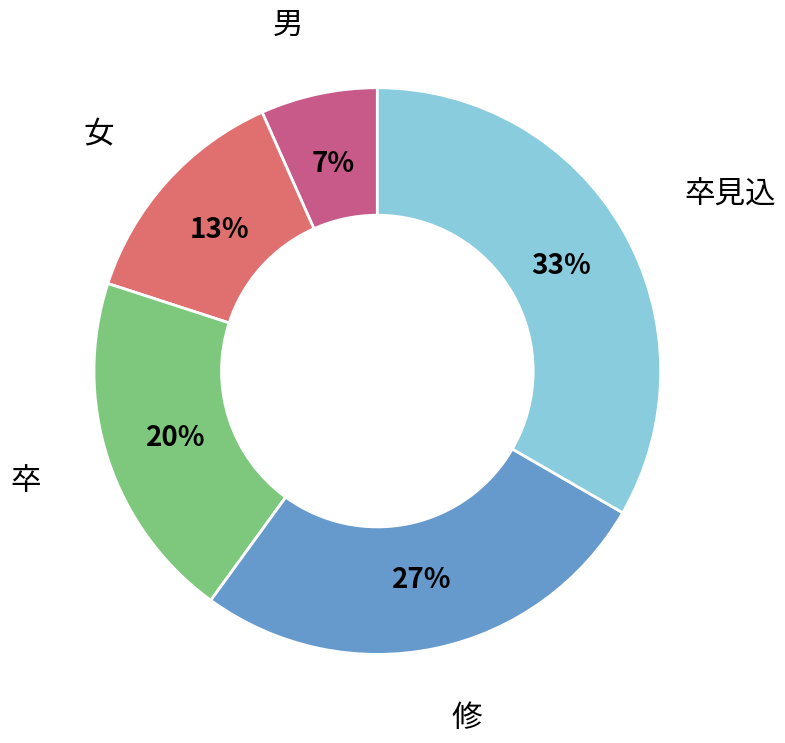

To the nearest percent, what percentage of the pie is 卒?

20%